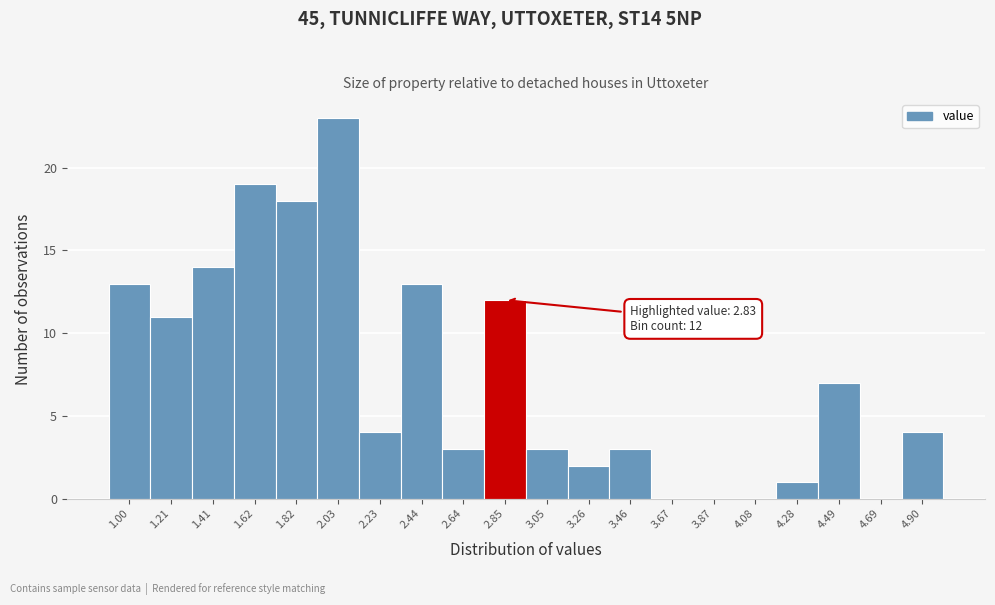

Which range on the x-axis has the tallest bar?

1.925 to 2.130